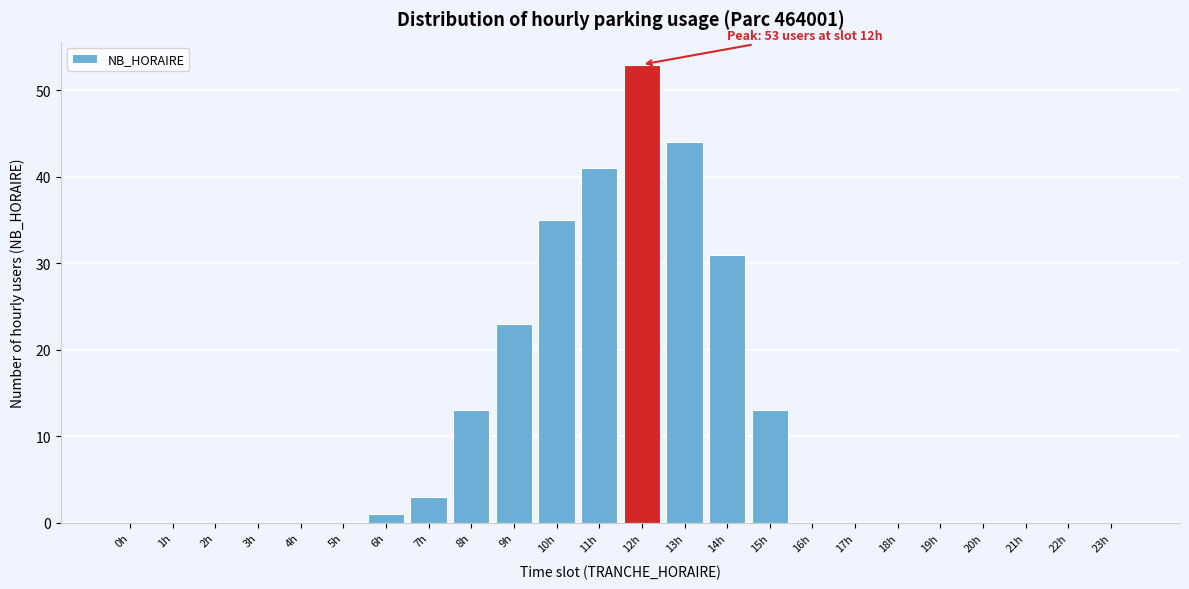

Reading right to left, list all the values displayed in this chart.

23h=0	22h=0	21h=0	20h=0	19h=0	18h=0	17h=0	16h=0	15h=13	14h=31	13h=44	12h=53	11h=41	10h=35	9h=23	8h=13	7h=3	6h=1	5h=0	4h=0	3h=0	2h=0	1h=0	0h=0